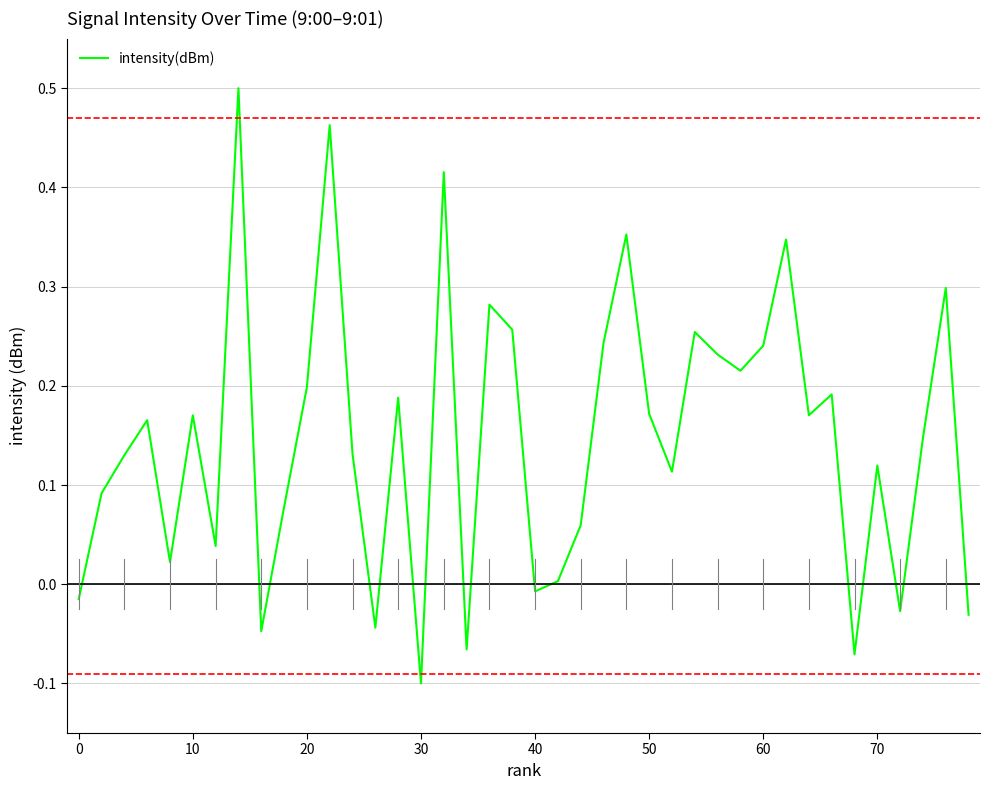

What is the difference between the maximum and minimum values?

0.6